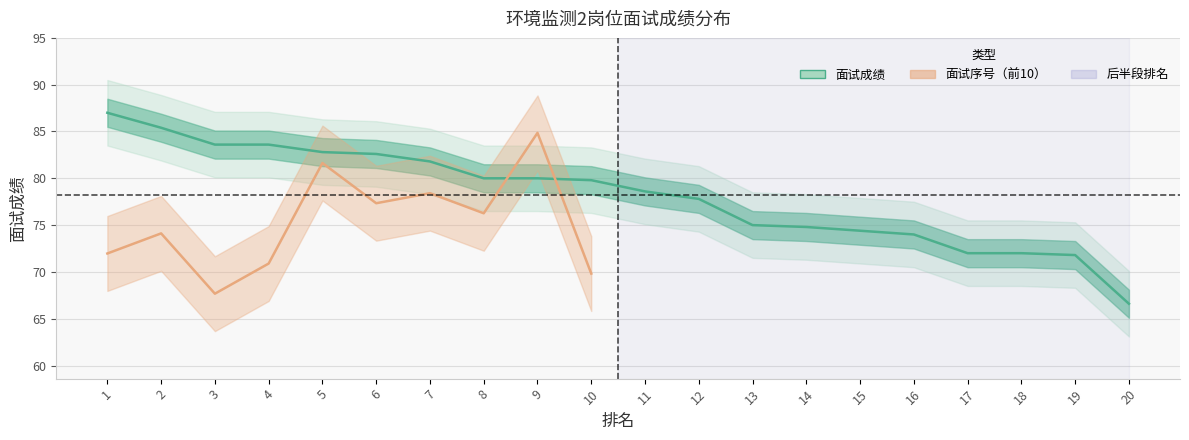

What is the sum of the values at 8 and 13?

155.0